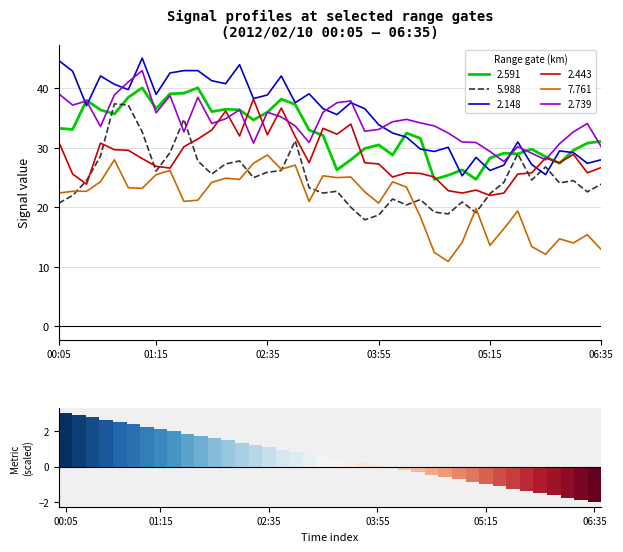

True or false: 2.591 has a value of 57.3 at 02:35.

False